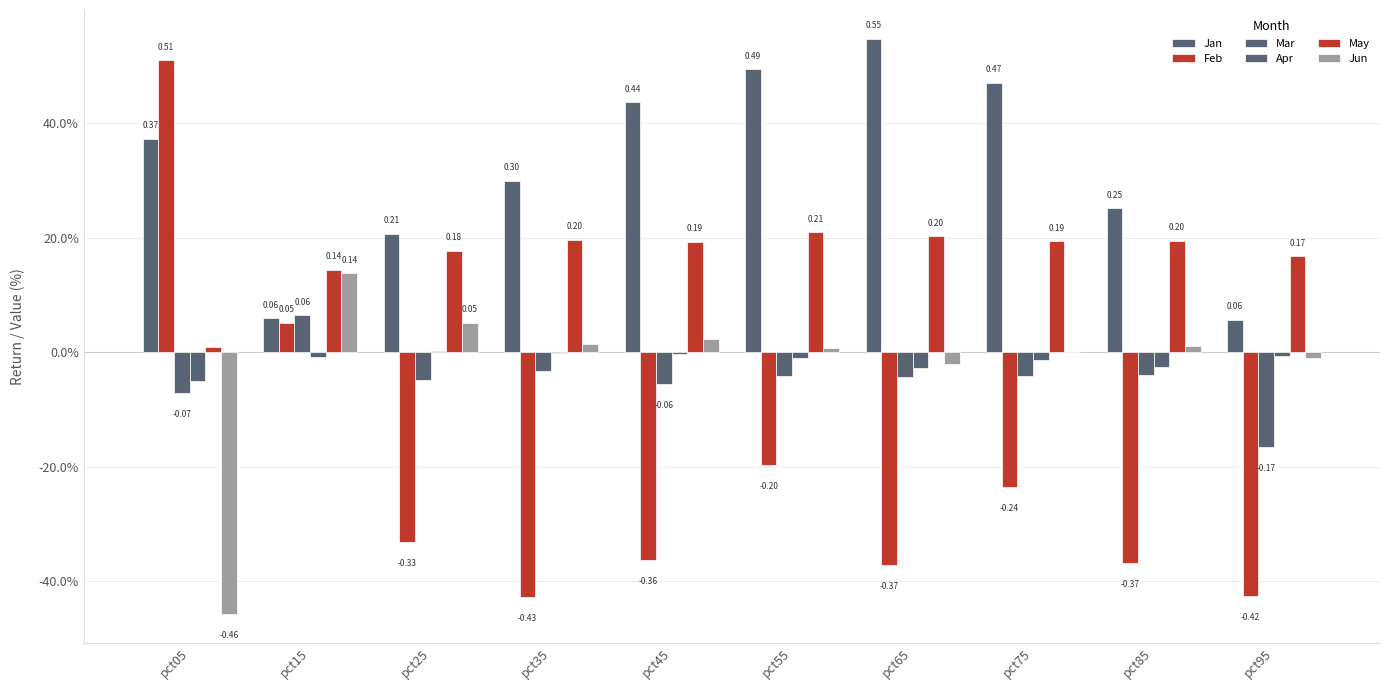

Between pct25 and pct35, which is larger?

pct35